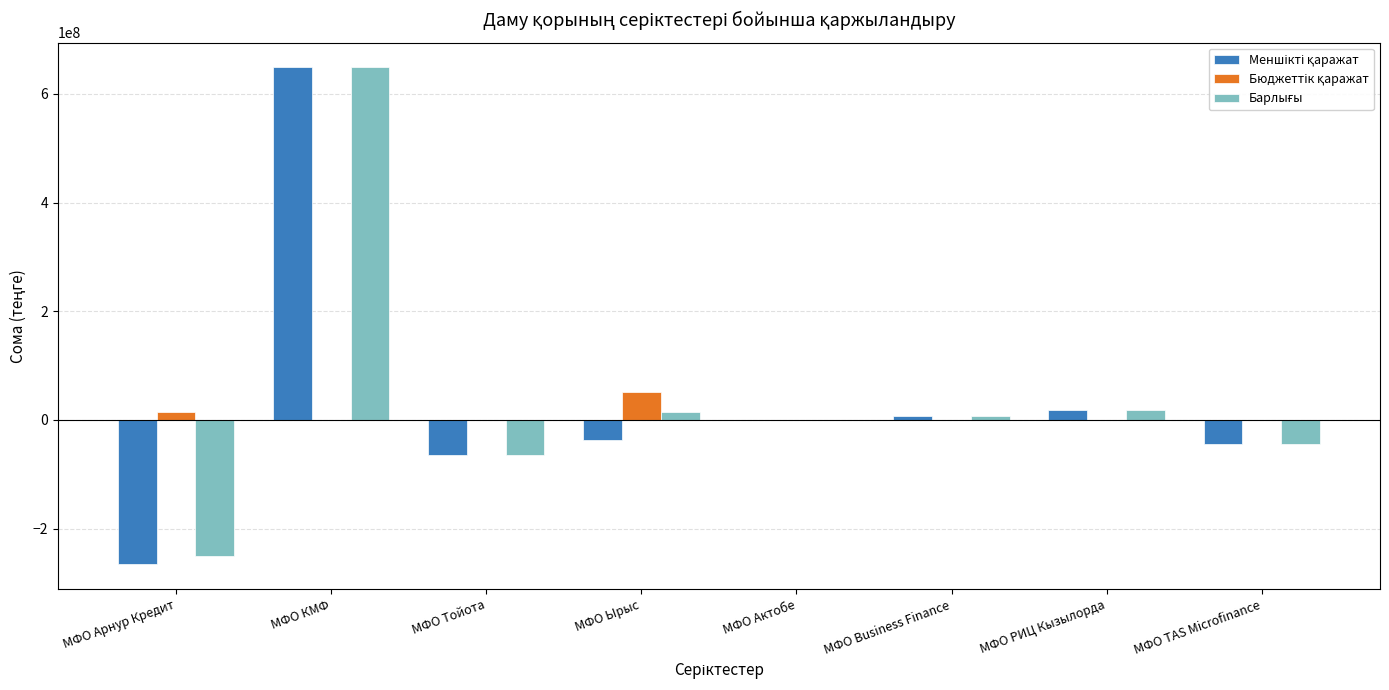

At which category is the sum across all series the highest?

МФО КМФ